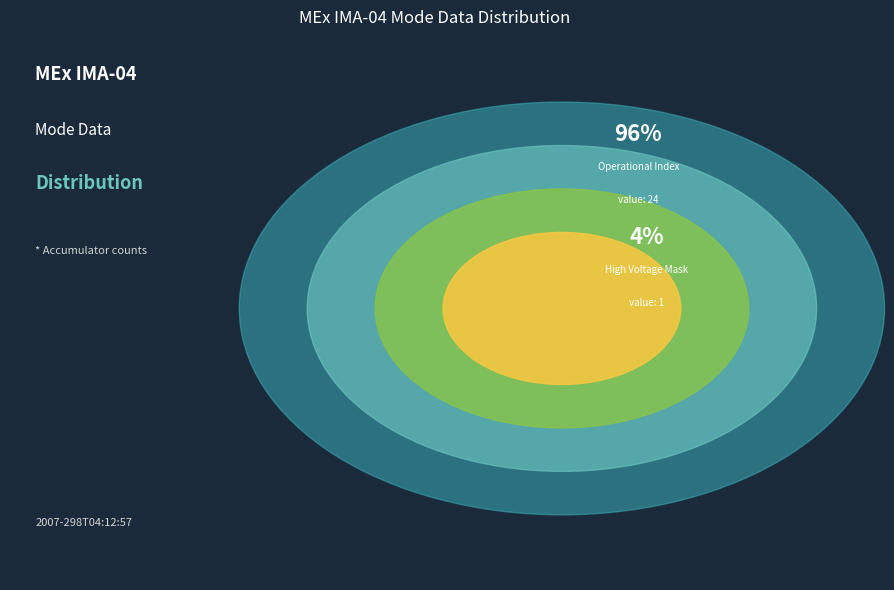

Does High Voltage Mask account for over 50% of the chart?

No